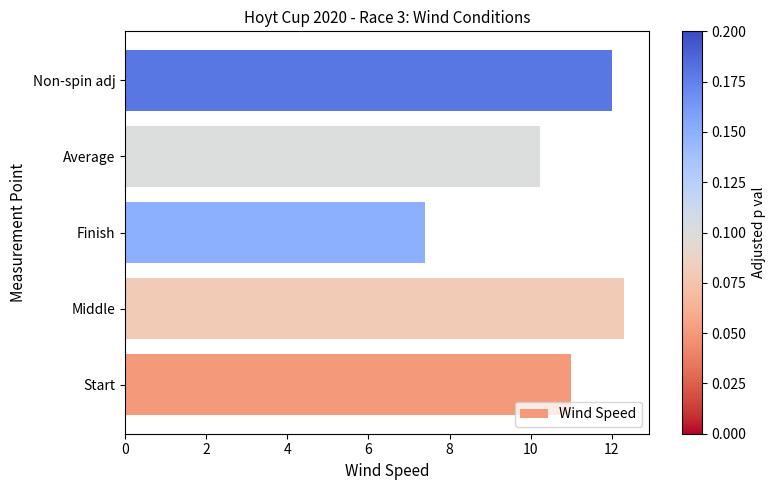

The chart shows a value of 5.8 at Average. True or false?

False